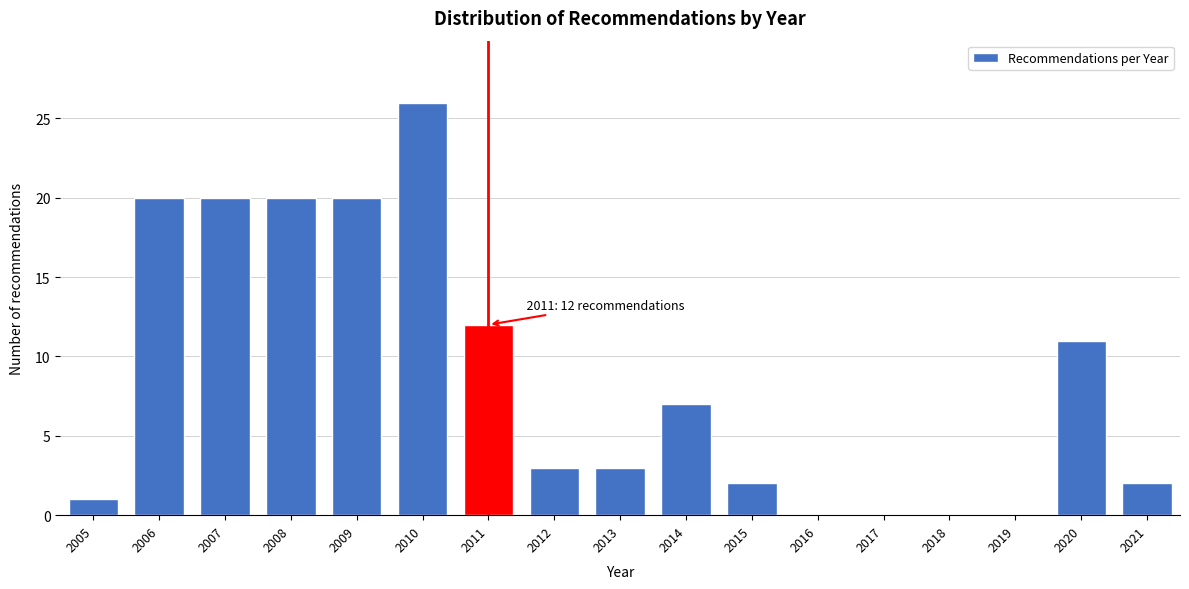

Reading right to left, list all the values displayed in this chart.

2021=2	2020=11	2019=0	2018=0	2017=0	2016=0	2015=2	2014=7	2013=3	2012=3	2011=12	2010=26	2009=20	2008=20	2007=20	2006=20	2005=1